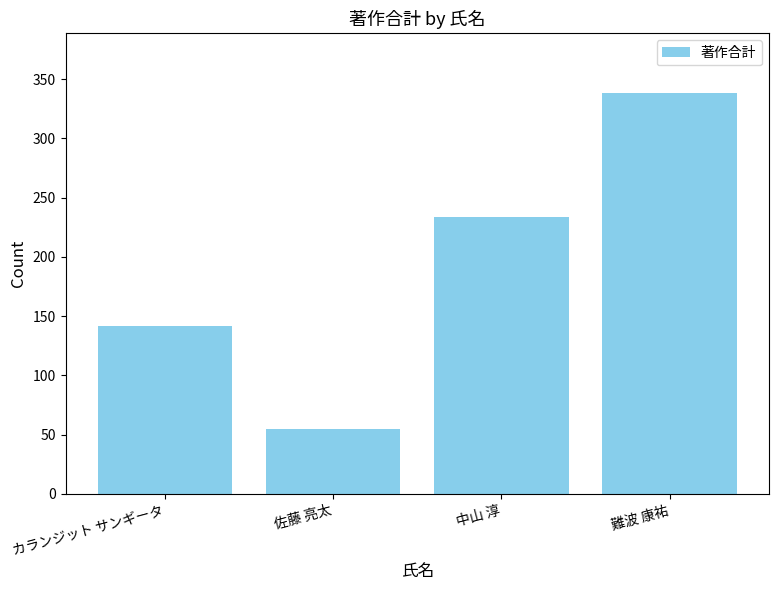

What position from the left is カランジット サンギータ?

1